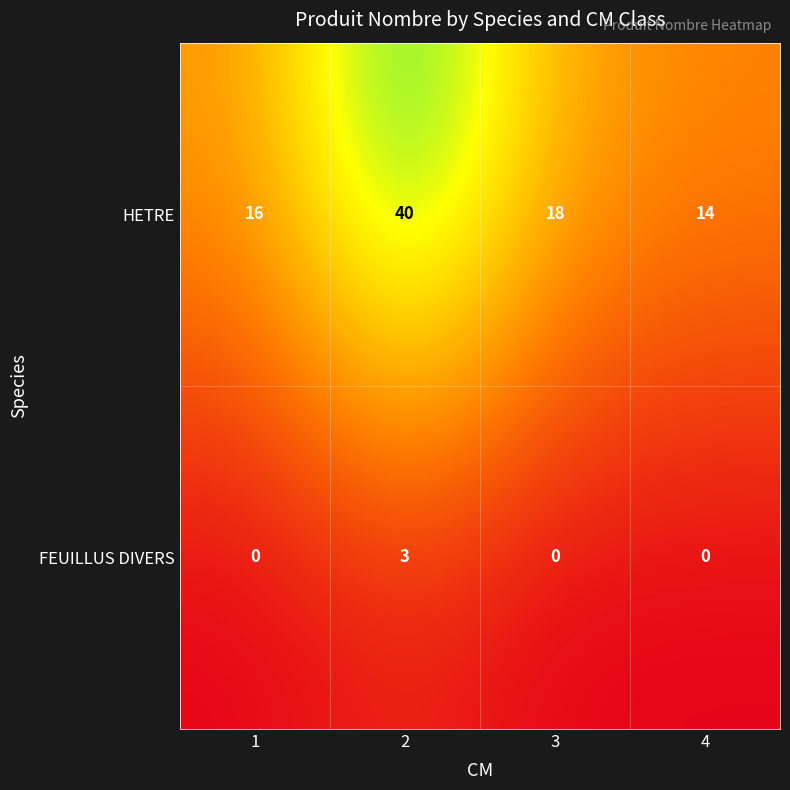

True or false: HETRE has a value of 5 at 4.

False